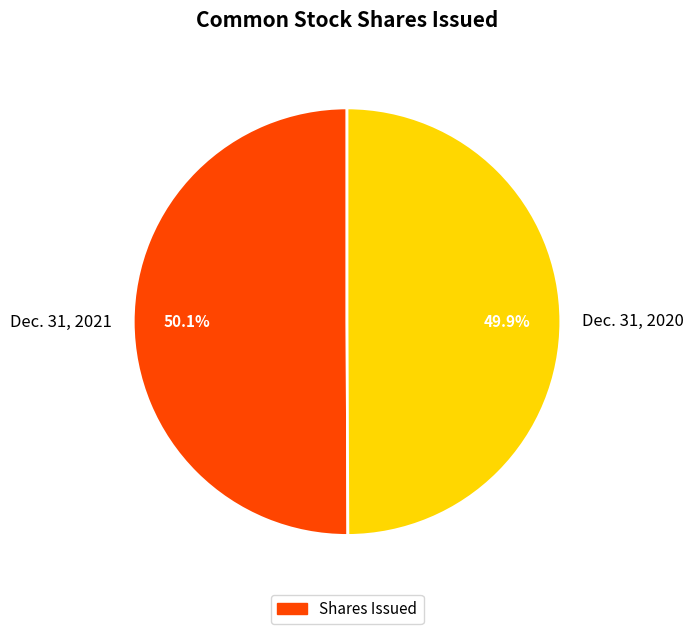

Approximately how many times larger is the value at Dec. 31, 2020 compared to Dec. 31, 2021?

1.0